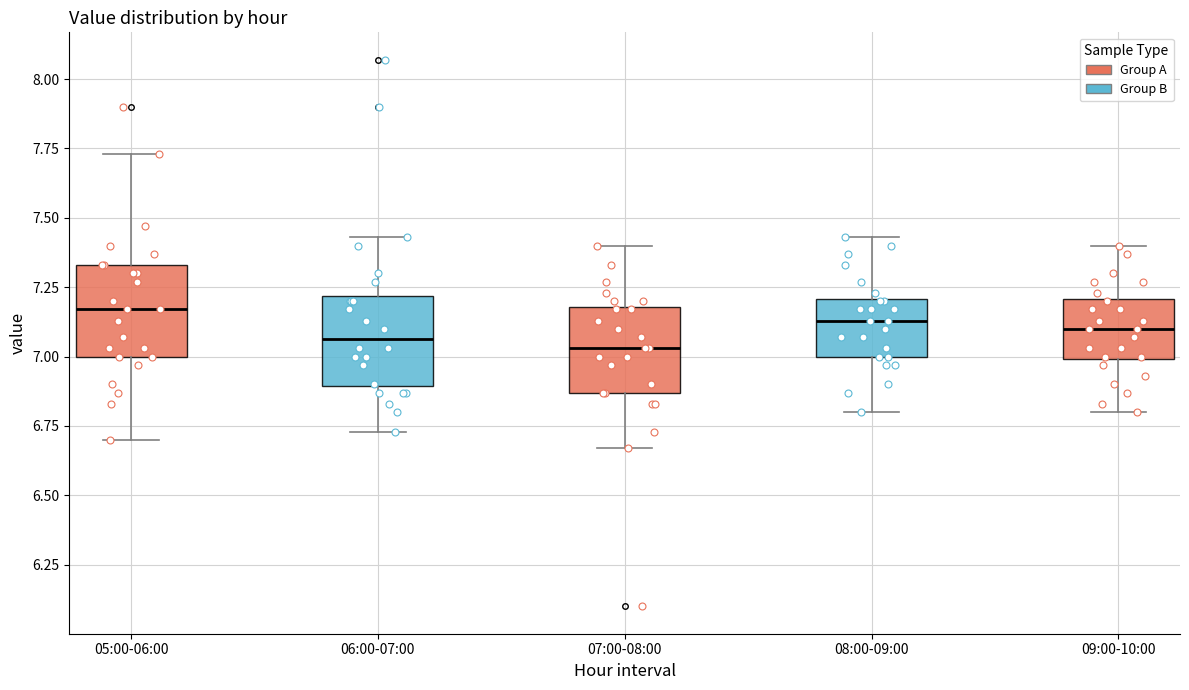

Reading left to right, read every box against the y-axis: the position of its median line, the range the box covers, and the ends of its whiskers. The values are not printed on the chart, so give them approximately, as read against the axis.

05:00-06:00: median 7.15, box 7.00 to 7.35, whiskers 6.70 to 7.75
06:00-07:00: median 7.05, box 6.90 to 7.20, whiskers 6.75 to 7.45
07:00-08:00: median 7.05, box 6.85 to 7.20, whiskers 6.65 to 7.40
08:00-09:00: median 7.15, box 7.00 to 7.20, whiskers 6.80 to 7.45
09:00-10:00: median 7.10, box 7.00 to 7.20, whiskers 6.80 to 7.40